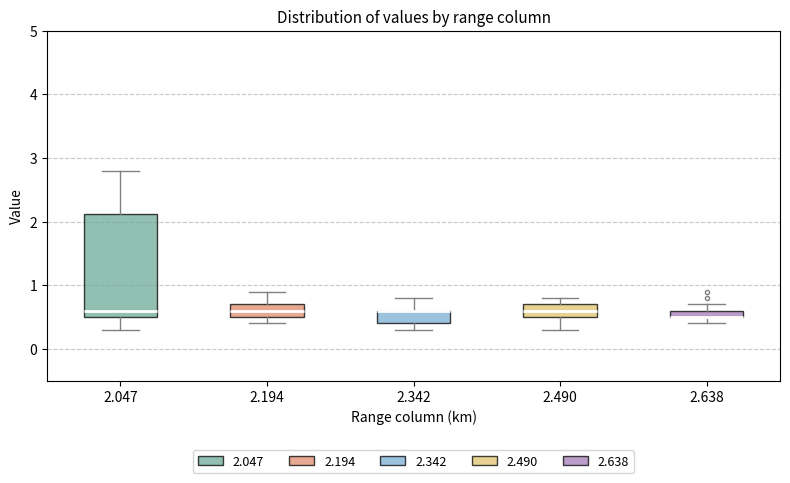

Where does the median line of the box at x = 2.194 sit on the y-axis? The values are not printed on the chart, so give them approximately, as read against the axis.

0.6